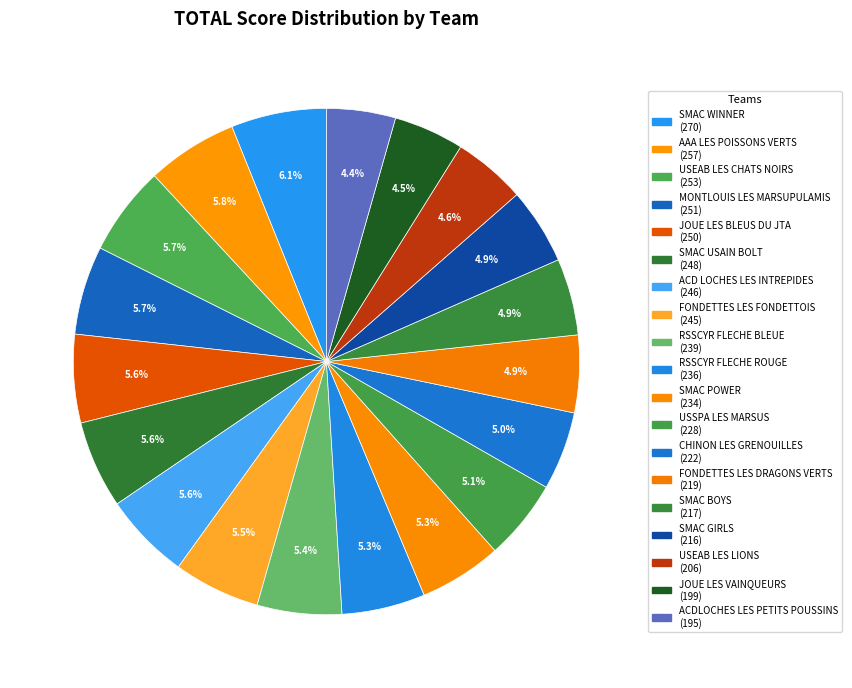

How much of the chart is everything except SMAC WINNER?

93.9%